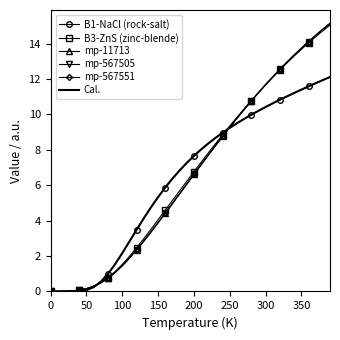

At how many categories does at least one series exceed 5?

25